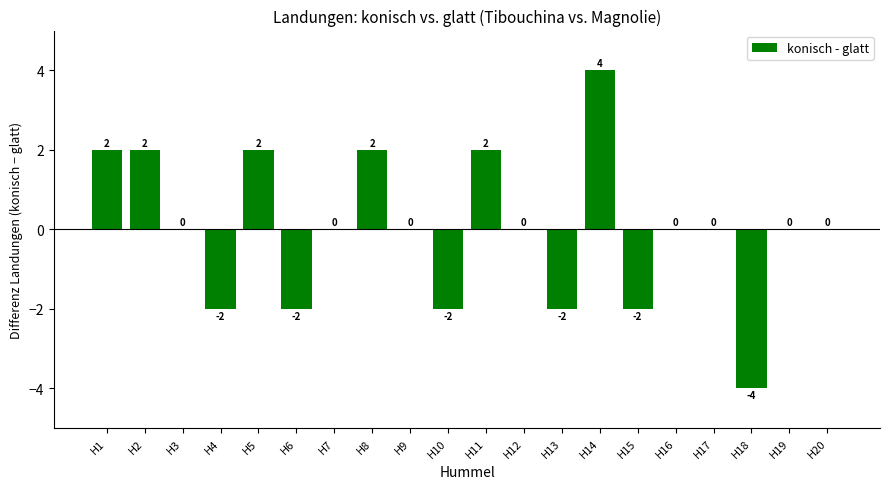

What is the change in value from H6 to H12?

+2